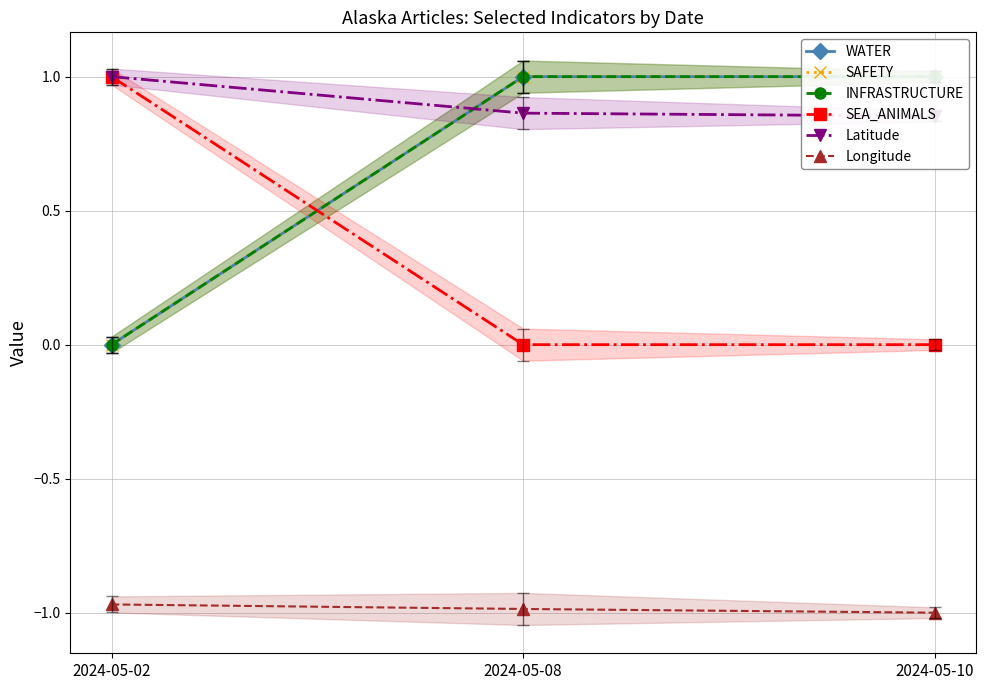

What is the total value across all series at 2024-05-08?

2.9